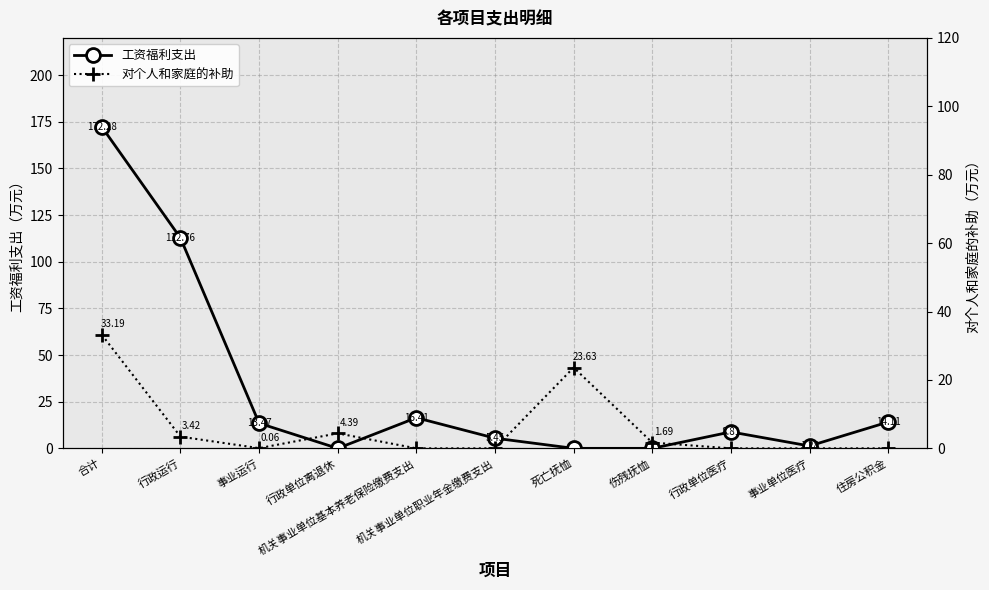

How many lines are shown in the chart?

2